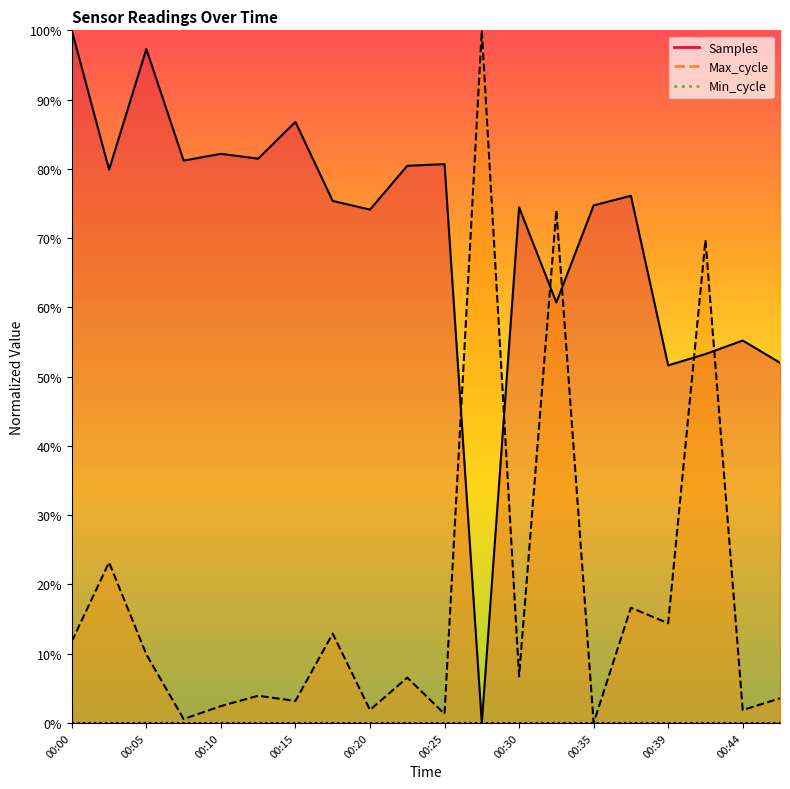

Which series has the largest total across all categories?

Samples